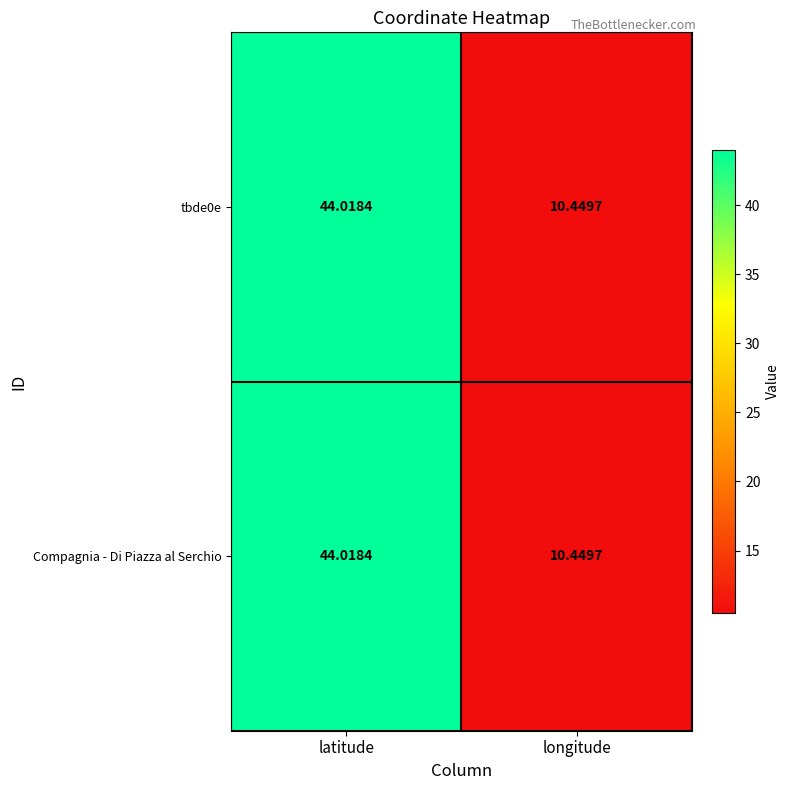

Which category has the highest value across all series?

latitude